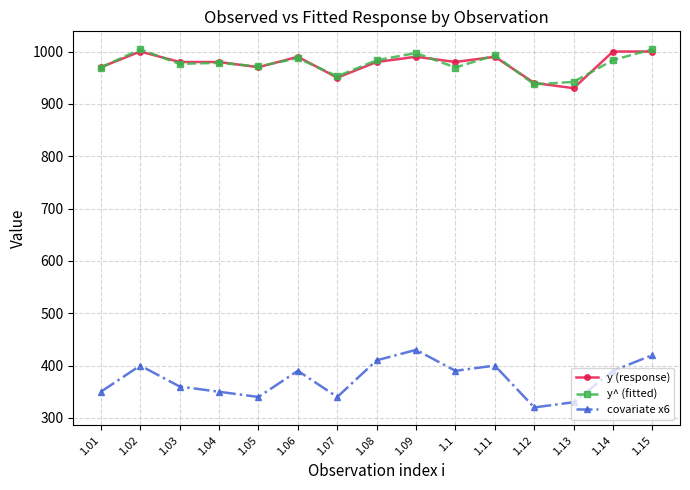

What is the value of the y^ (fitted) point at the 13th from the left?

942.0